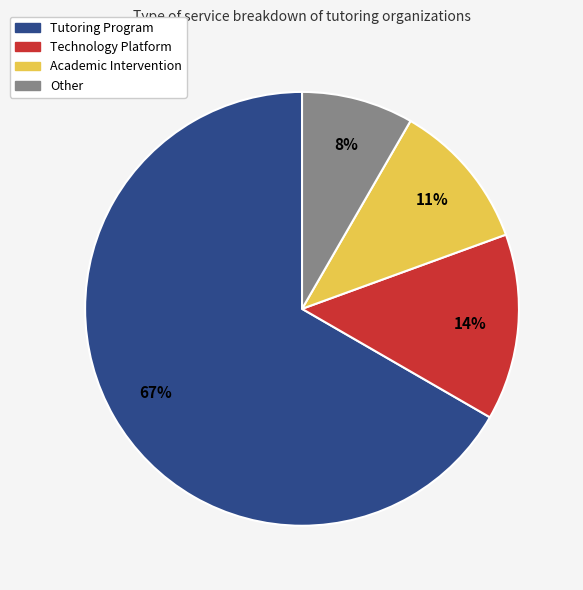

To the nearest percent, what percentage of the pie is Academic Intervention?

11%